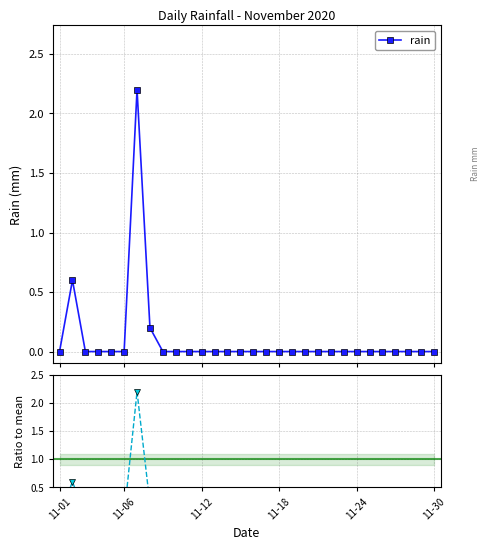

True or false: rain has more than 1 points higher than both neighbors.

True